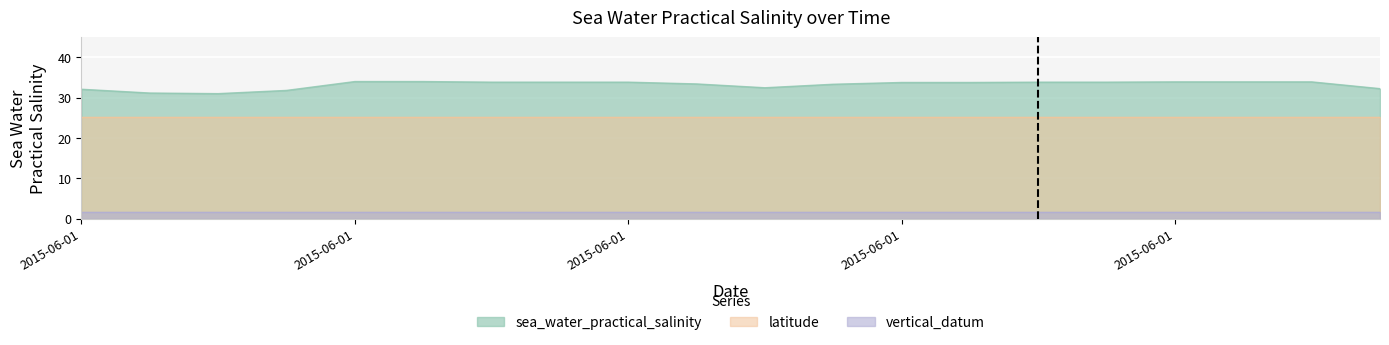

Reading left to right, transcribe all the data shown in this chart.

sea_water_practical_salinity: 2015-06-01T01=32.1	2015-06-01T02=31.1	2015-06-01T03=31.0	2015-06-01T04=31.8	2015-06-01T06=34.0	2015-06-01T07=34.0	2015-06-01T09=33.9	2015-06-01T10=33.9	2015-06-01T11=33.9	2015-06-01T12=33.4	2015-06-01T13=32.5	2015-06-01T15=33.3	2015-06-01T16=33.8	2015-06-01T17=33.8	2015-06-01T18=33.9	2015-06-01T20=33.9	2015-06-01T21=33.9	2015-06-01T22=33.9	2015-06-02T00=33.9	2015-06-02T02=32.2
latitude: 2015-06-01T01=25.3	2015-06-01T02=25.3	2015-06-01T03=25.3	2015-06-01T04=25.3	2015-06-01T06=25.3	2015-06-01T07=25.3	2015-06-01T09=25.3	2015-06-01T10=25.3	2015-06-01T11=25.3	2015-06-01T12=25.3	2015-06-01T13=25.3	2015-06-01T15=25.3	2015-06-01T16=25.3	2015-06-01T17=25.3	2015-06-01T18=25.3	2015-06-01T20=25.3	2015-06-01T21=25.3	2015-06-01T22=25.3	2015-06-02T00=25.3	2015-06-02T02=25.3
vertical_datum: 2015-06-01T01=1.5	2015-06-01T02=1.5	2015-06-01T03=1.5	2015-06-01T04=1.5	2015-06-01T06=1.5	2015-06-01T07=1.5	2015-06-01T09=1.5	2015-06-01T10=1.5	2015-06-01T11=1.5	2015-06-01T12=1.5	2015-06-01T13=1.5	2015-06-01T15=1.5	2015-06-01T16=1.5	2015-06-01T17=1.5	2015-06-01T18=1.5	2015-06-01T20=1.5	2015-06-01T21=1.5	2015-06-01T22=1.5	2015-06-02T00=1.5	2015-06-02T02=1.5